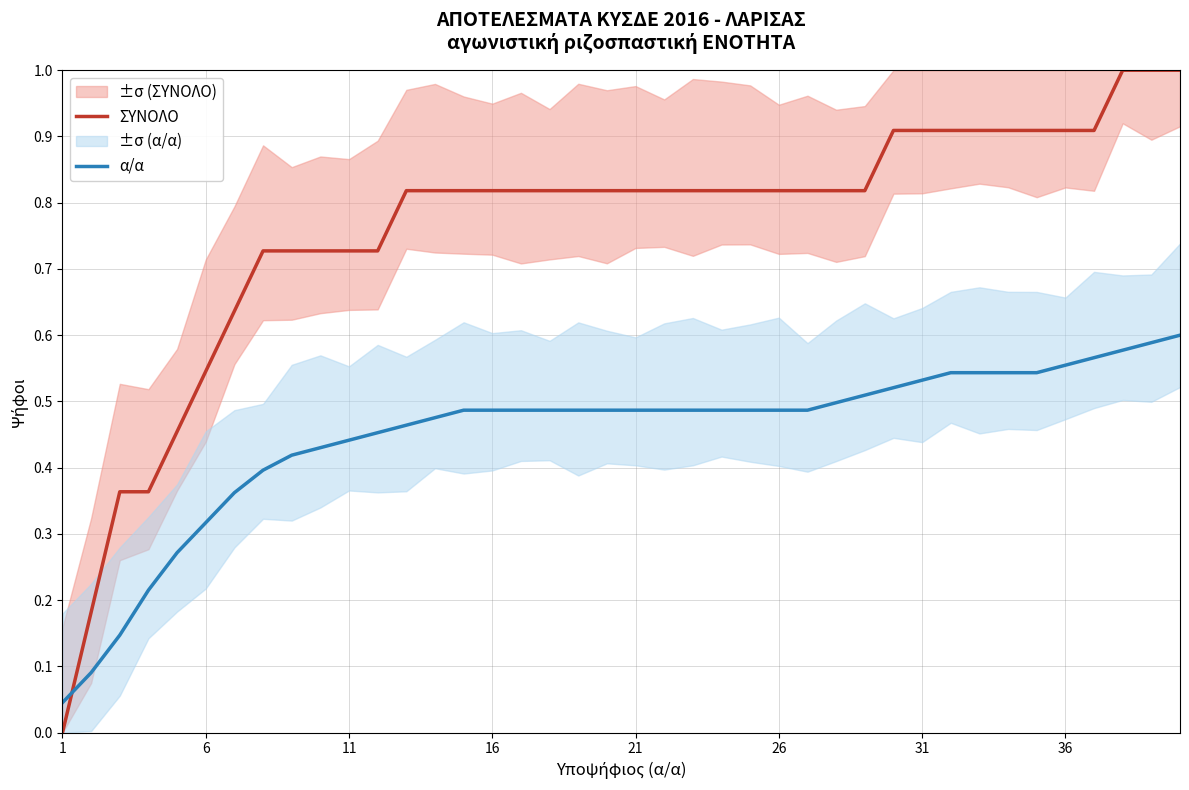

Which series ends up on top after the final intersection of α/α and ΣΥΝΟΛΟ?

ΣΥΝΟΛΟ